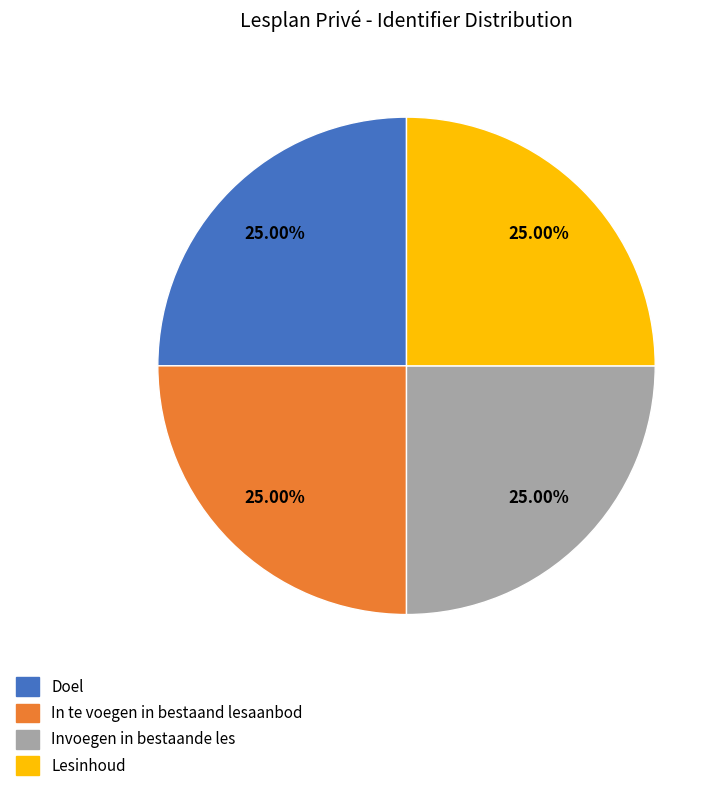

True or false: Invoegen in bestaande les accounts for 25% of the total.

True